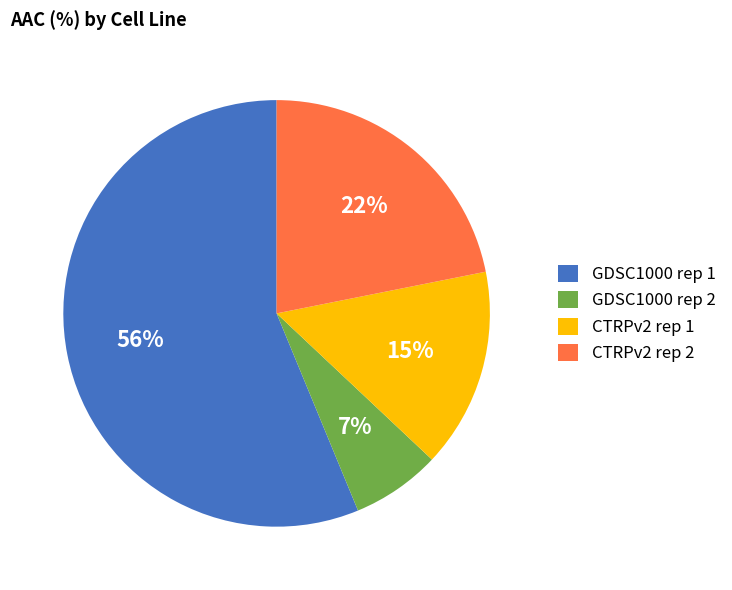

Which has a higher value, GDSC1000 rep 2 or CTRPv2 rep 1?

CTRPv2 rep 1